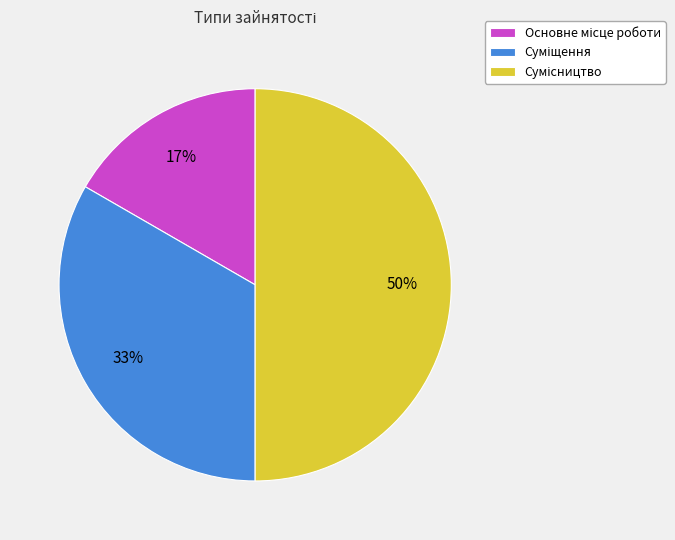

Count the number of slices in the pie.

3